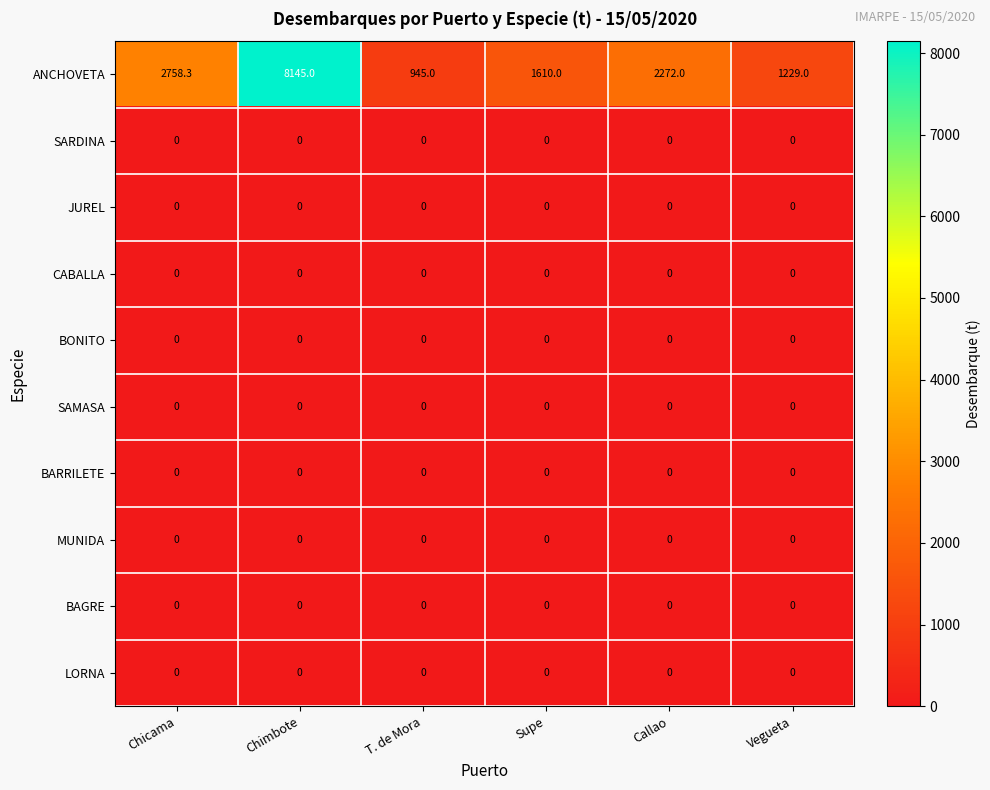

The BAGRE series shows 0.0 at Vegueta. True or false?

True